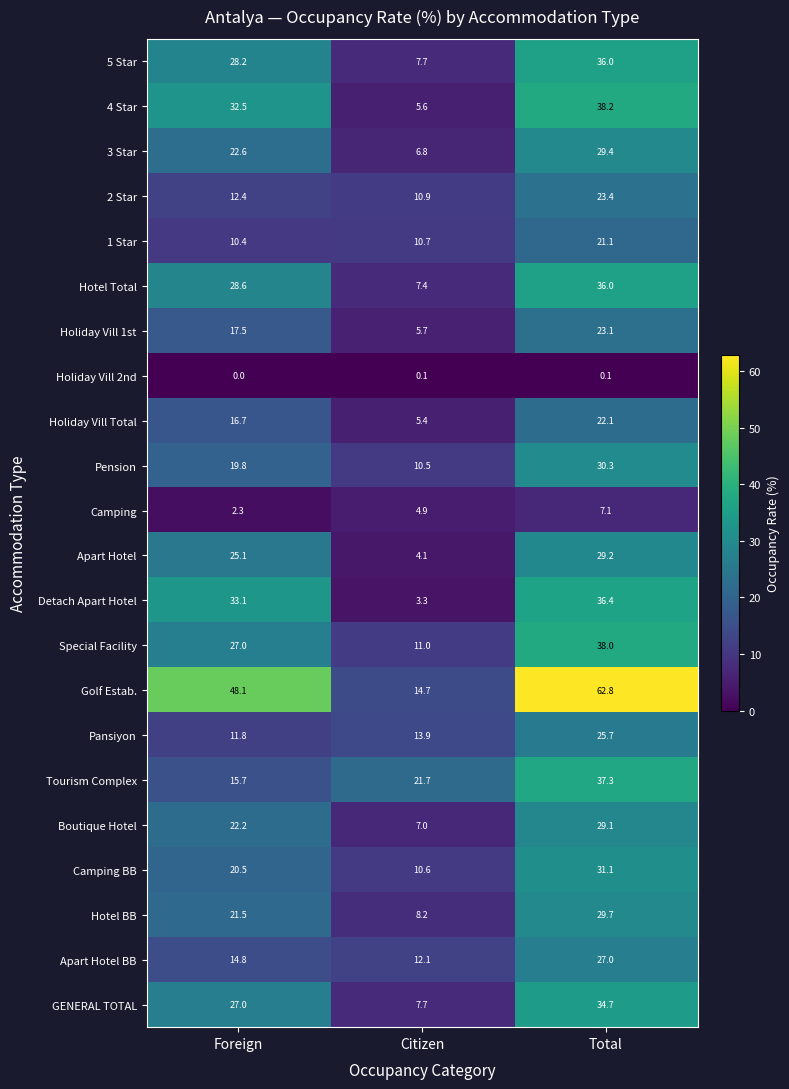

At how many categories does at least one series exceed 0?

3